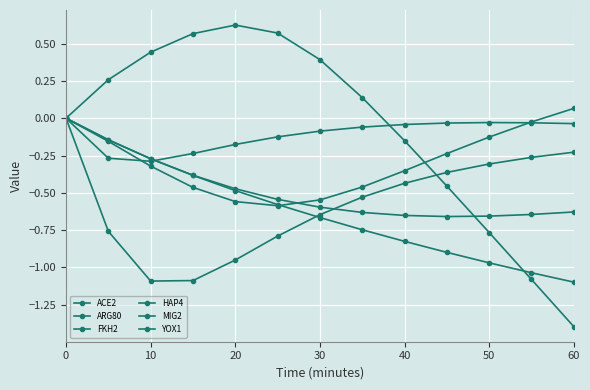

What is the greatest value displayed?

0.6